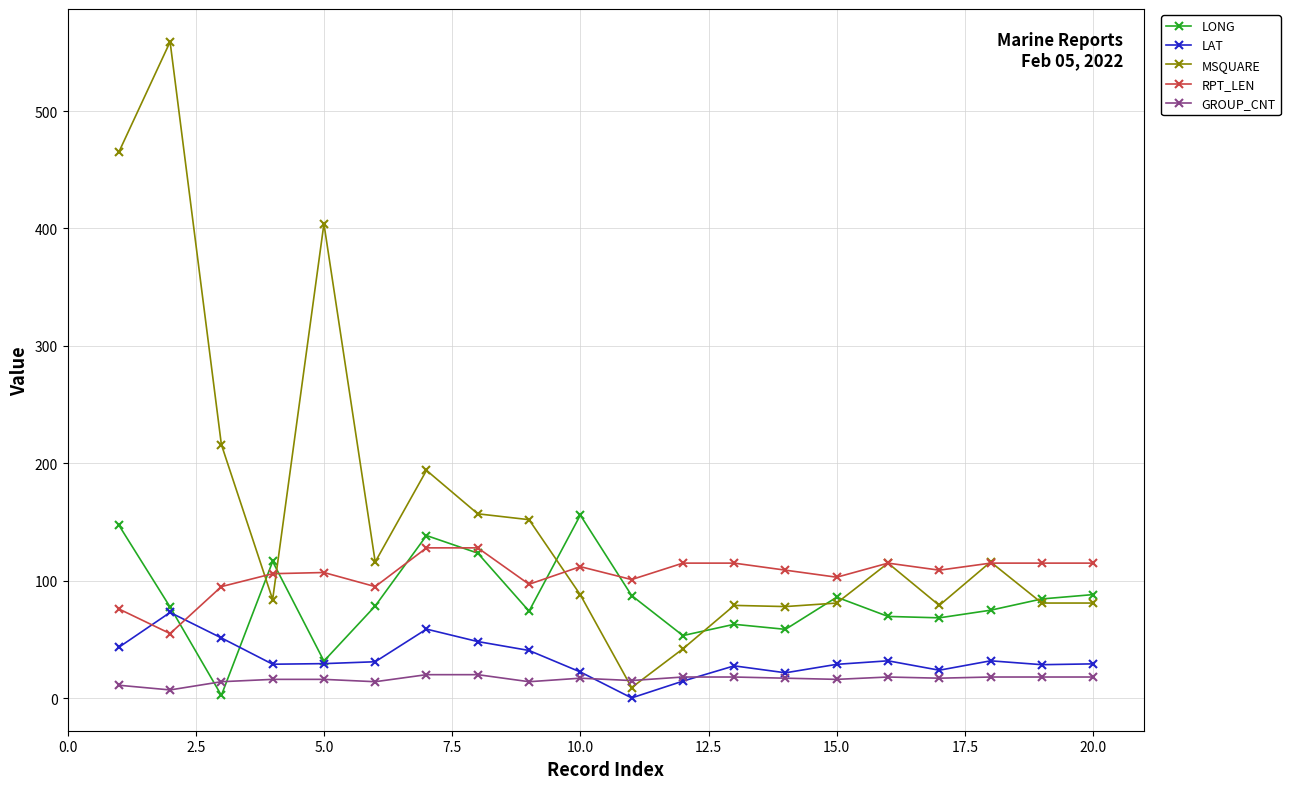

In LONG, how many points are lower than both neighbors (excluding endpoints)?

6